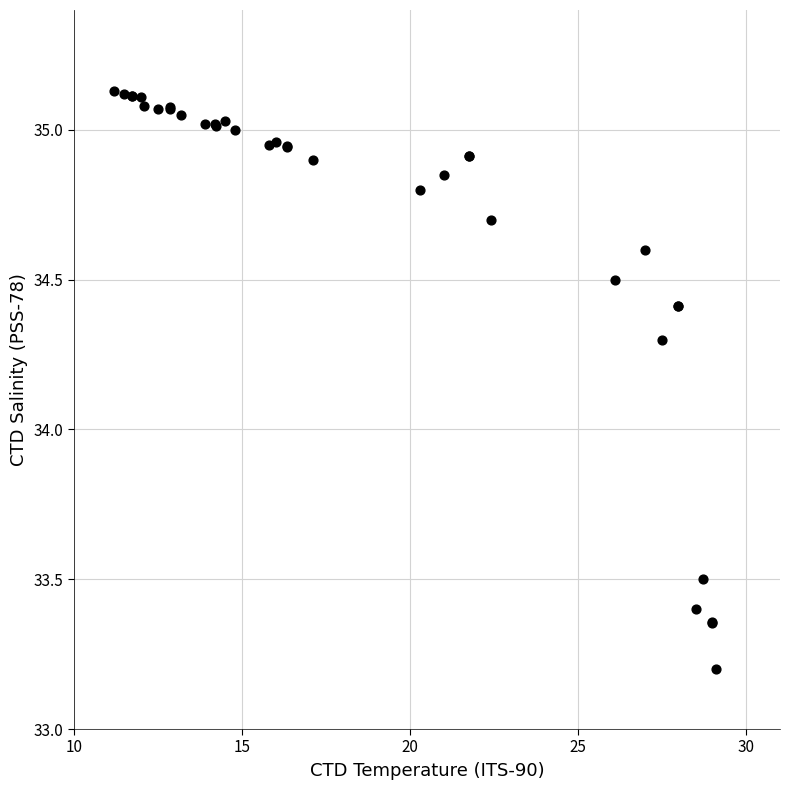

What Y value in the scatter plot is closest to 34?

34.3